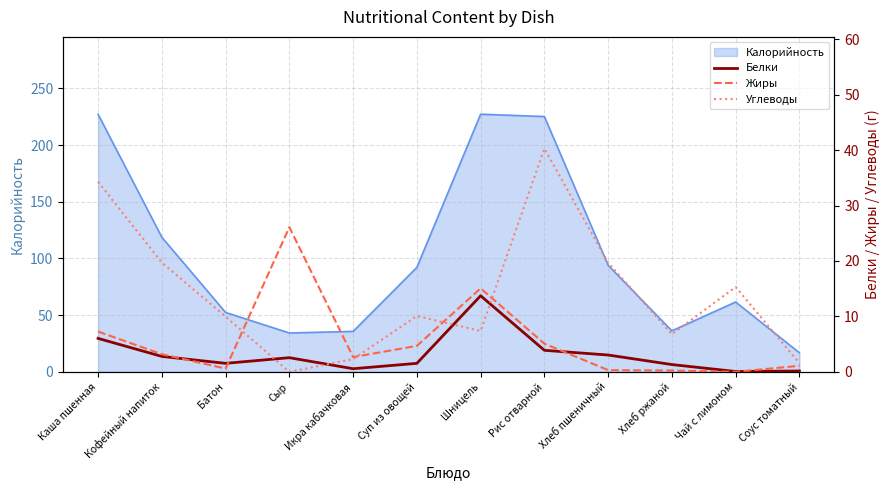

The Жиры series shows 7.3 at Рис отварной. True or false?

False